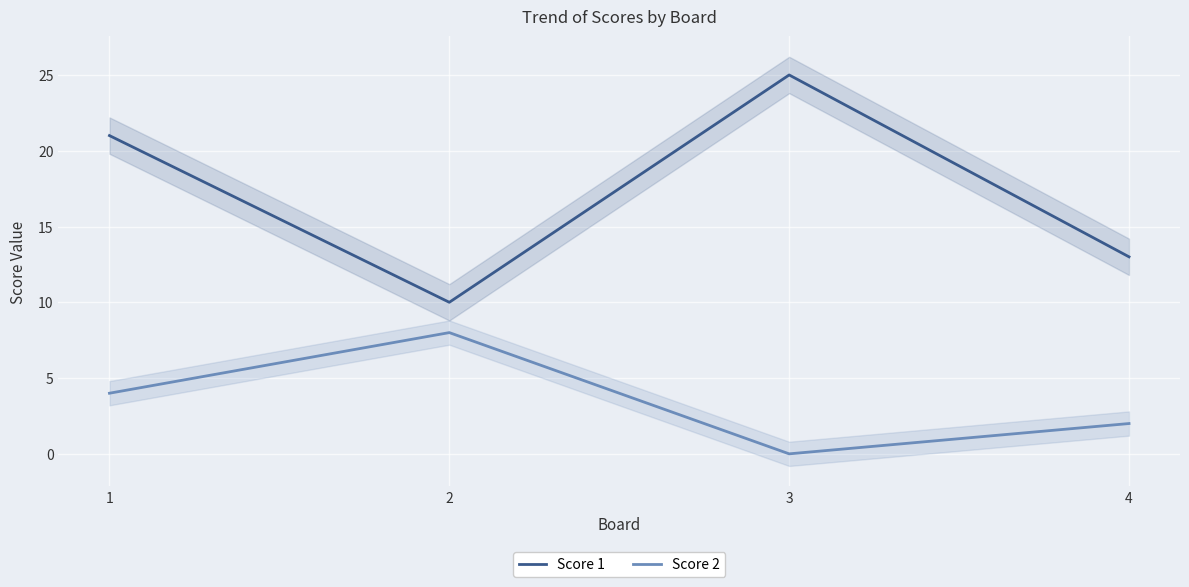

How many values in the Score 2 series are below 4?

2